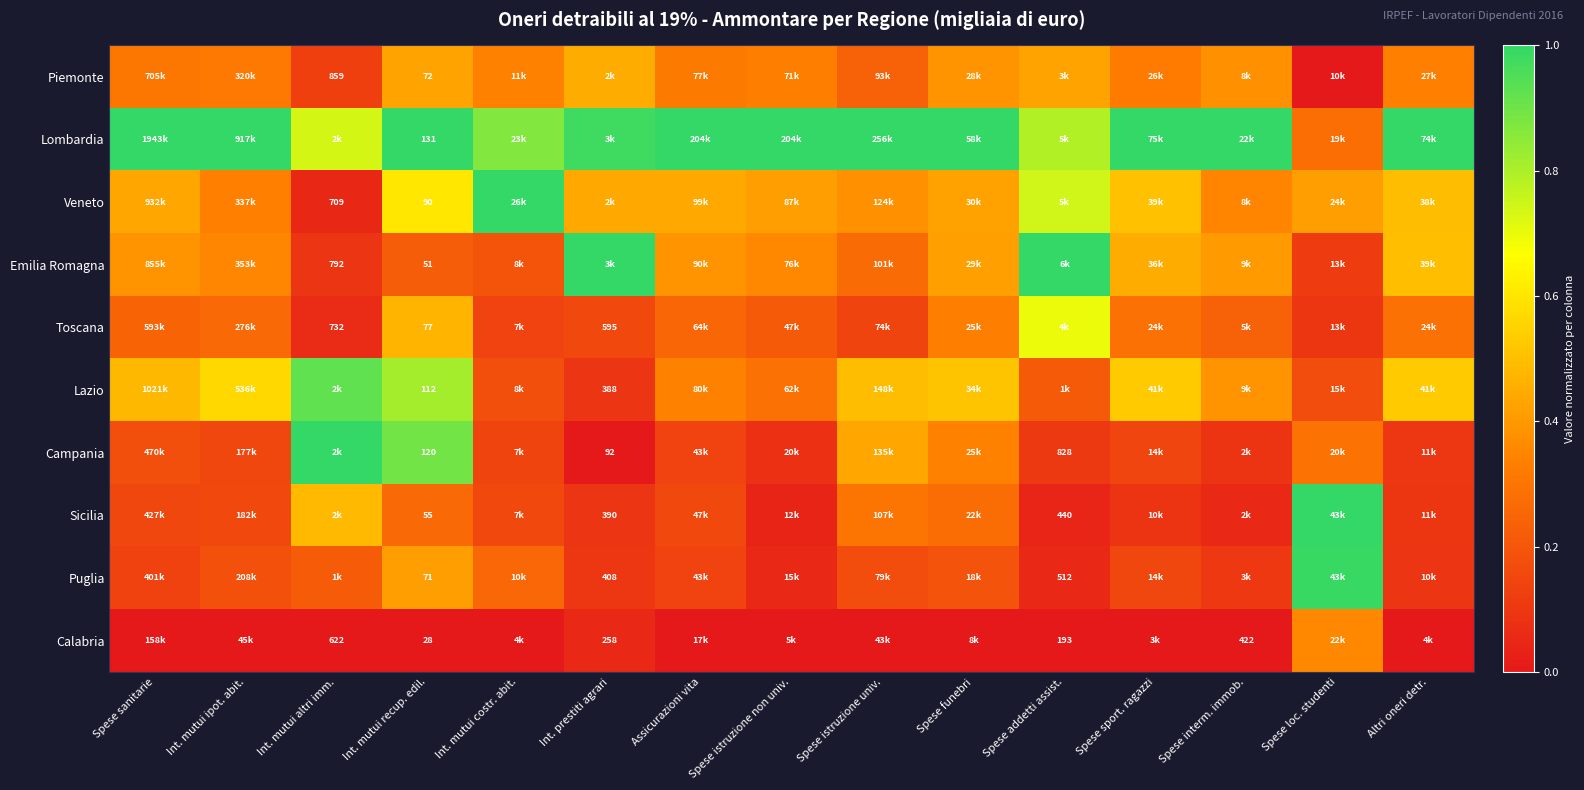

Which series has the largest total across all categories?

Lombardia